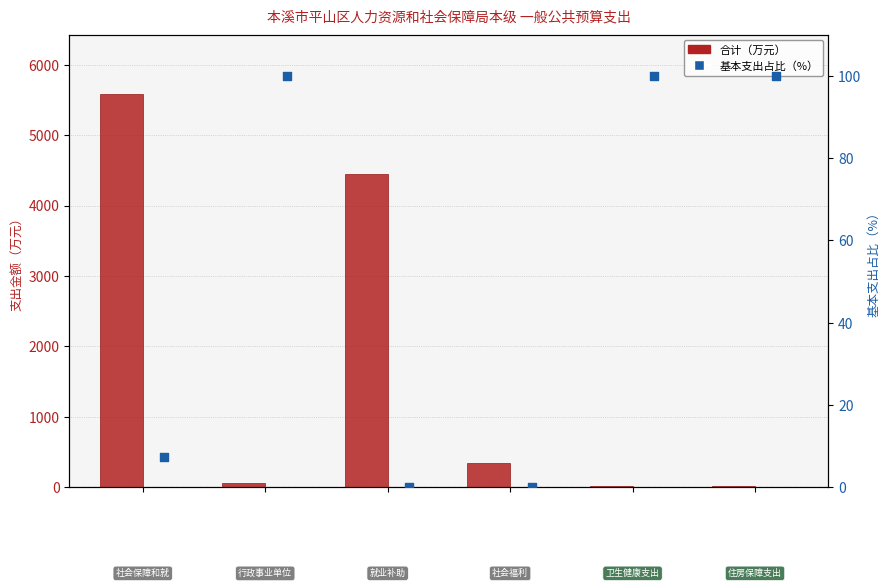

Which series has the largest Y range (max minus min)?

合计